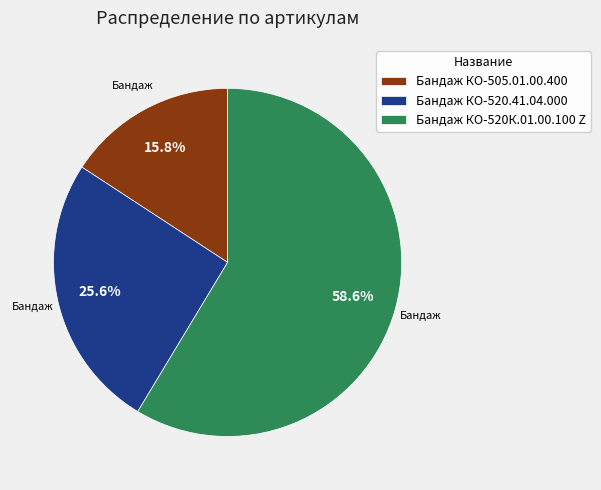

What portion of the pie excludes Бандаж КО-520.41.04.000?

74.4%